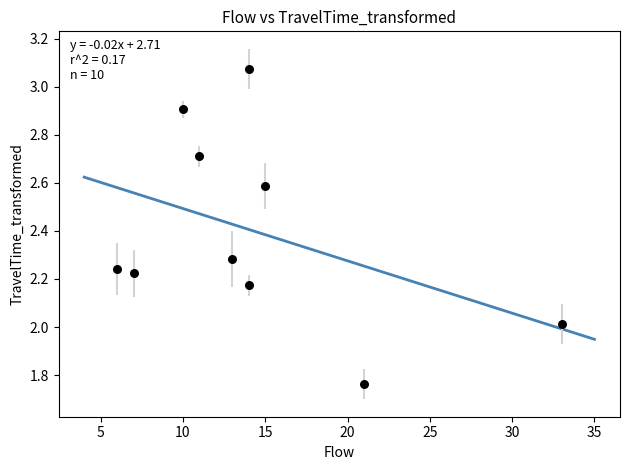

What is the average Y value?

2.4